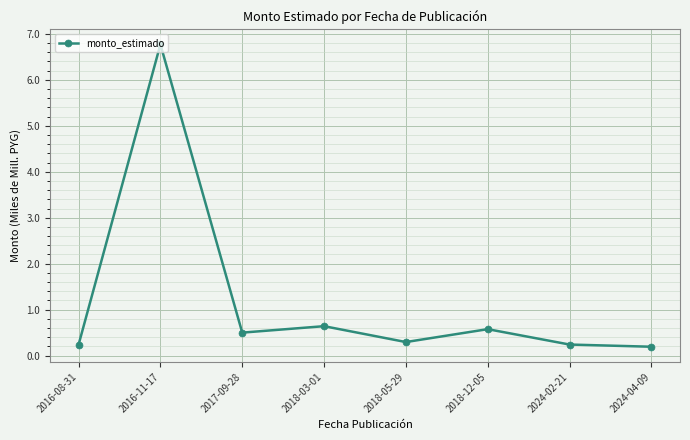

True or false: the data has more than 0 interior local peaks.

True